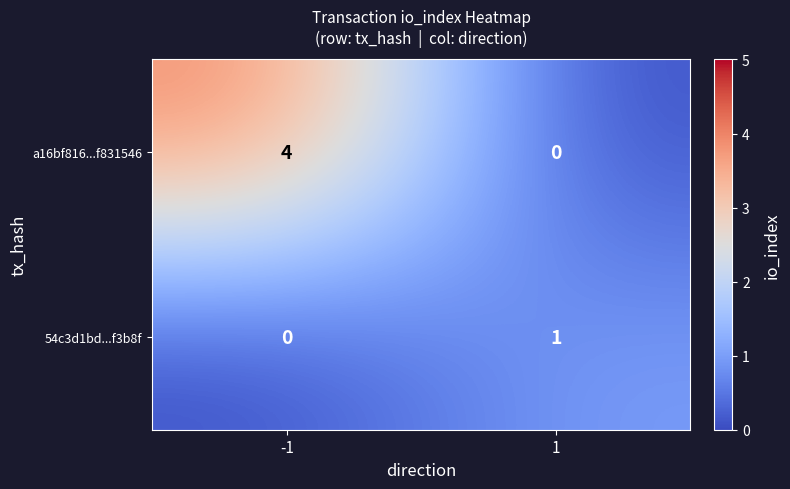

What is the maximum value for a16bf816...f831546?

4